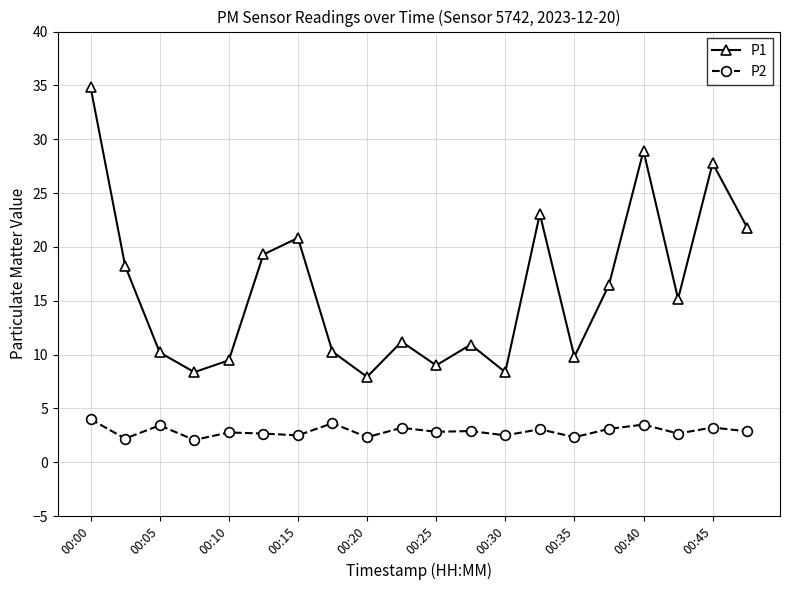

True or false: P1 and P2 intersect in this chart.

False